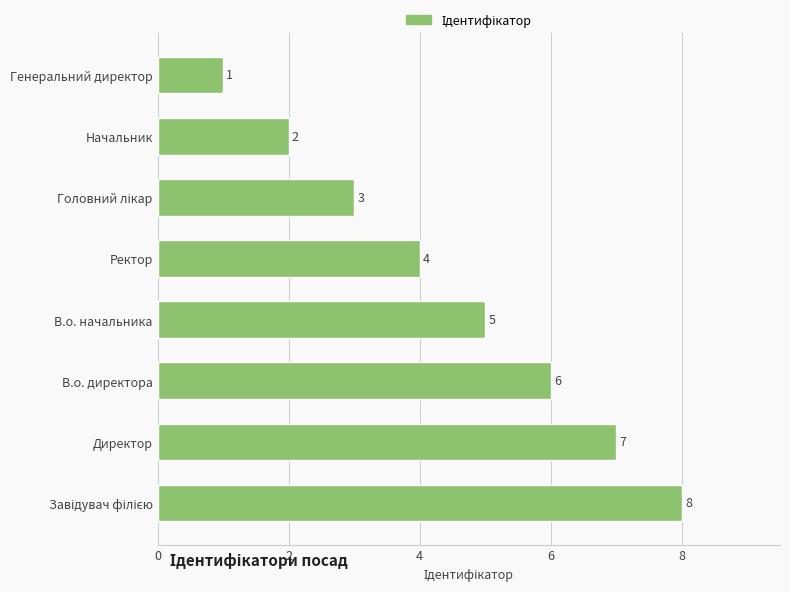

Reading bottom to top, list all the values displayed in this chart.

8	7	6	5	4	3	2	1